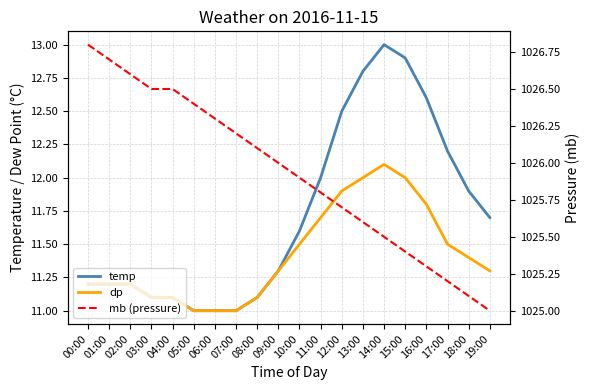

Reading left to right, extract all data points from this chart.

temp: 11.2	11.2	11.2	11.1	11.1	11.0	11.0	11.0	11.1	11.3	11.6	12.0	12.5	12.8	13.0	12.9	12.6	12.2	11.9	11.7
dp: 11.2	11.2	11.2	11.1	11.1	11.0	11.0	11.0	11.1	11.3	11.5	11.7	11.9	12.0	12.1	12.0	11.8	11.5	11.4	11.3
mb (pressure): 1026.8	1026.7	1026.6	1026.5	1026.5	1026.4	1026.3	1026.2	1026.1	1026.0	1025.9	1025.8	1025.7	1025.6	1025.5	1025.4	1025.3	1025.2	1025.1	1025.0